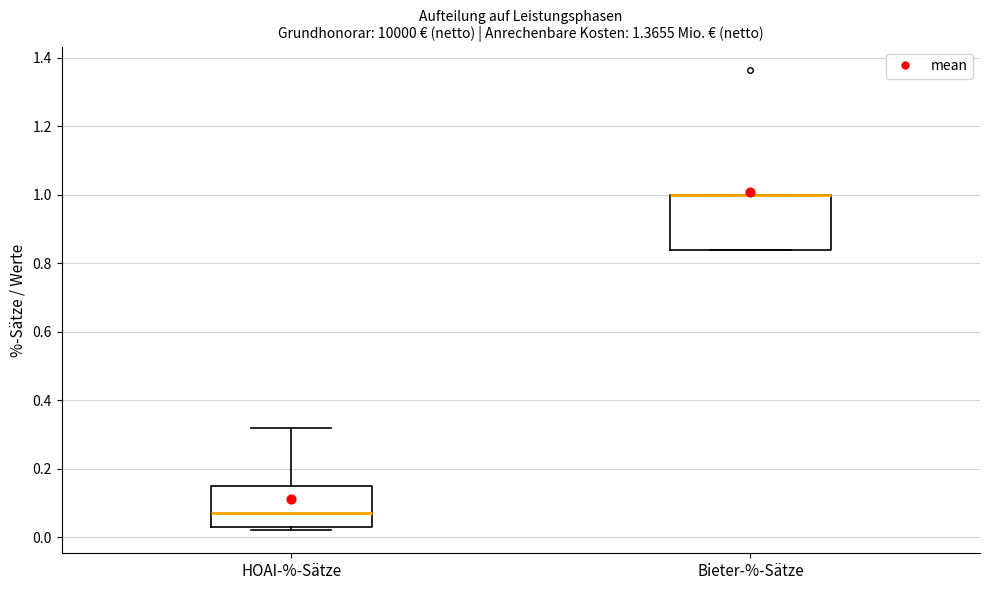

Reading left to right, transcribe this box plot: for each box, give where its median line is, the range the box spans, and where its two whiskers end, as read against the y-axis. The values are not printed on the chart, so give them approximately, as read against the axis.

HOAI-%-Sätze: median 0.08, box 0.04 to 0.16, whiskers 0.02 to 0.32
Bieter-%-Sätze: median 1.00 (drawn on the box's upper edge), box 0.84 to 1.00, whiskers 0.84 to 1.00